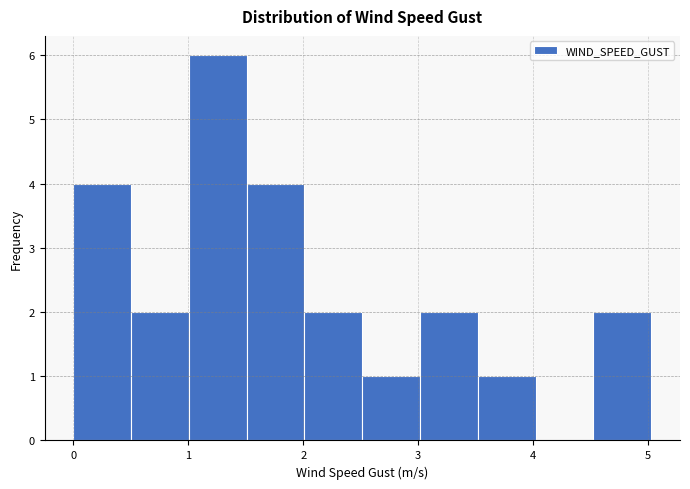

Reading left to right, list every bar in this chart as the range it spans on the x-axis followed by its height. Neither the bar edges nor the heights are printed on the chart, so give them approximately, as read against the axes.

0.0 to 0.5: 4
0.5 to 1.0: 2
1.0 to 1.5: 6
1.5 to 2.0: 4
2.0 to 2.5: 2
2.5 to 3.0: 1
3.0 to 3.5: 2
3.5 to 4.0: 1
4.0 to 4.5: 0
4.5 to 5.0: 2